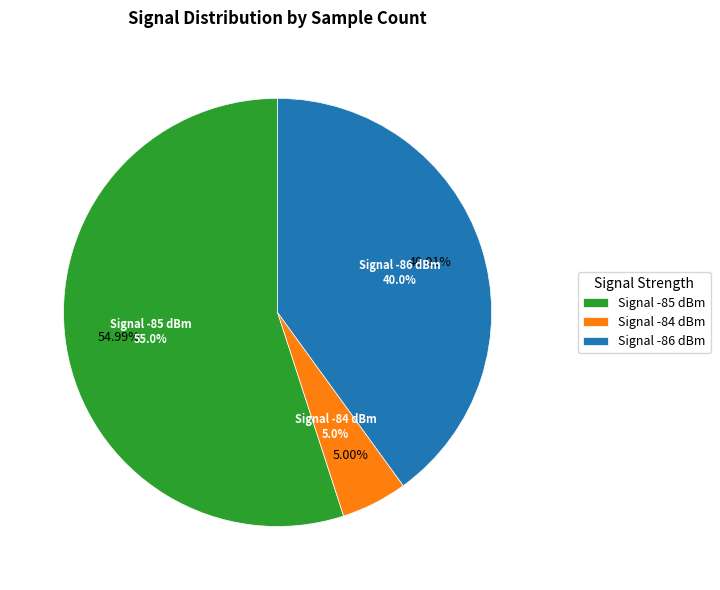

Is the sum of 22 and 4 greater than half?

No